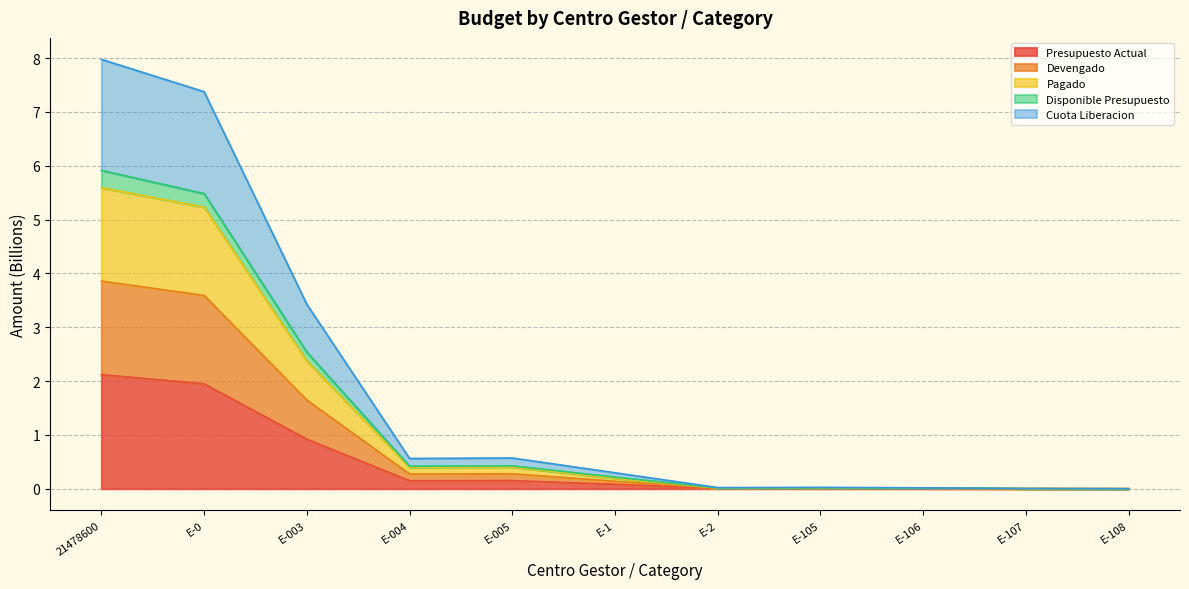

The value of Presupuesto Actual at E-005 is 0.2. True or false?

True